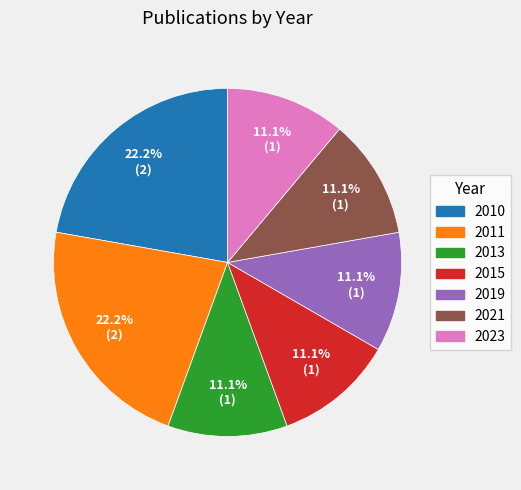

To the nearest percent, what is the average slice percentage?

14%